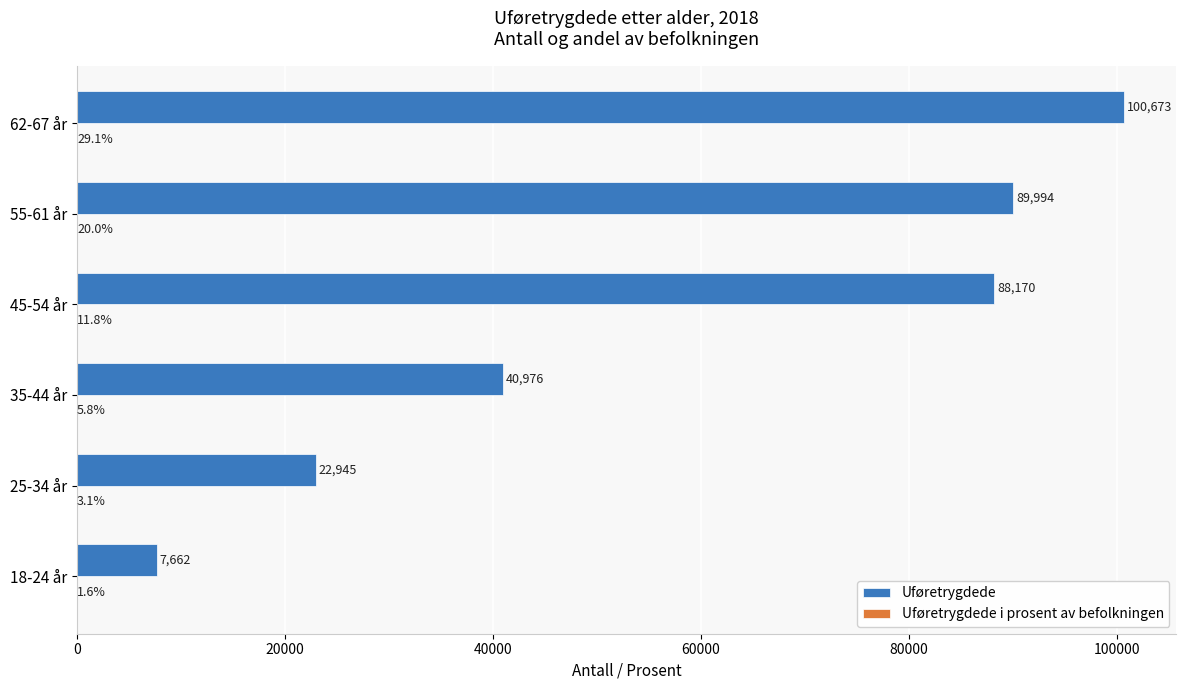

At which category does the chart reach its peak across all series?

62-67 år